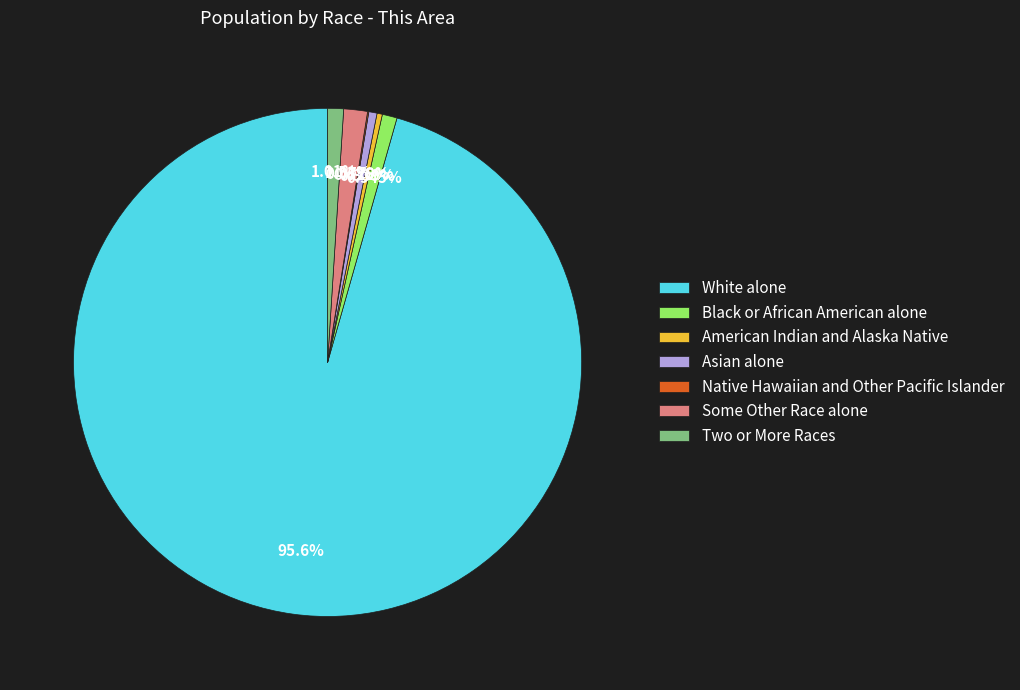

To the nearest percent, what percentage of the pie is Asian alone?

1%